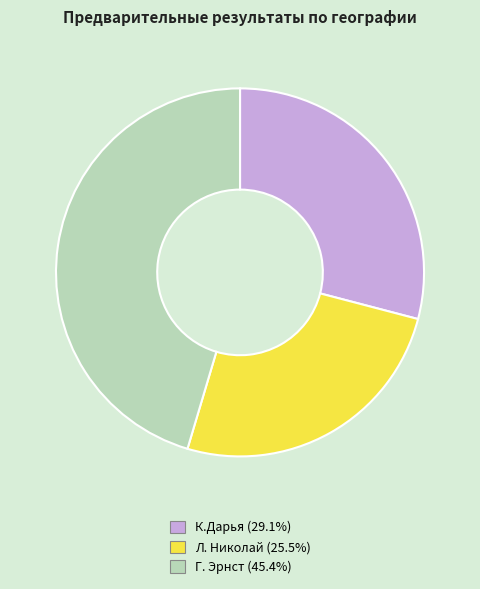

Approximately how many times larger is the value at Л. Николай (25.5%) compared to Г. Эрнст (45.4%)?

0.6